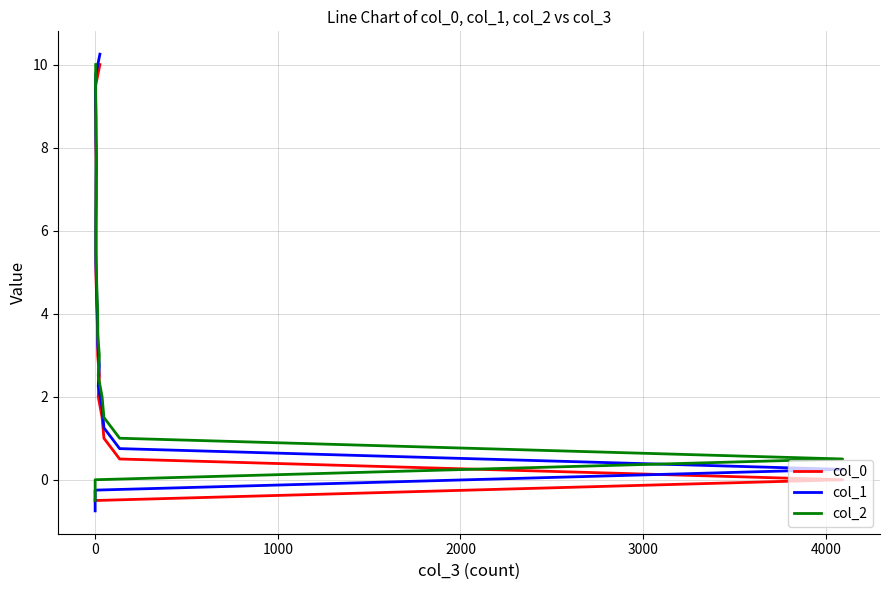

Count the number of data series in this chart.

3